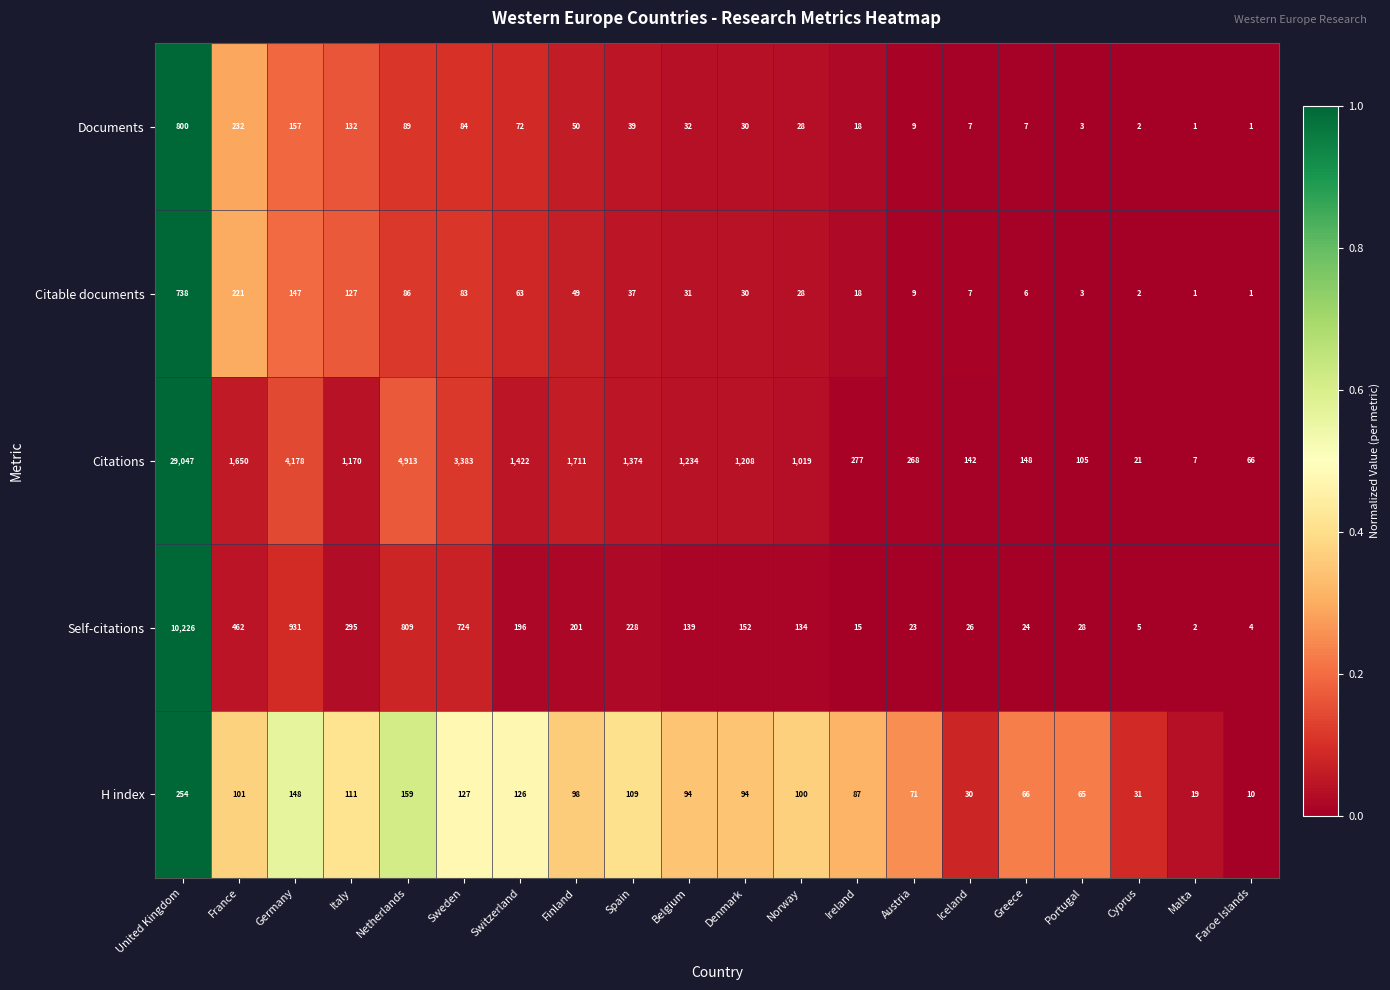

What is the maximum value shown in the chart?

29047